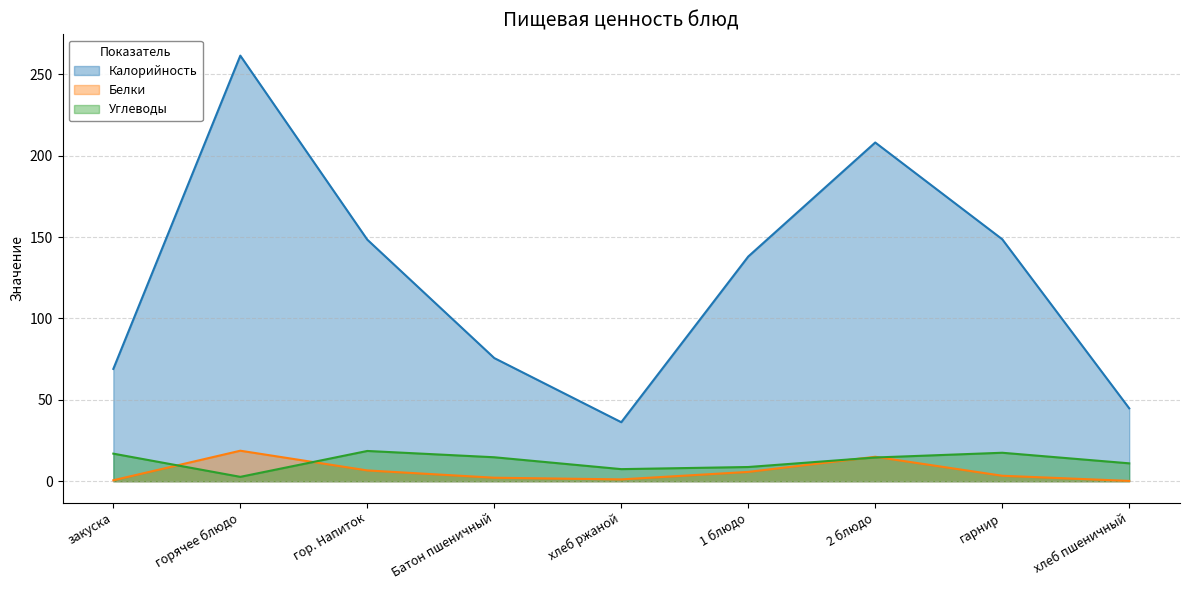

The value of Белки at 1 блюдо is 5.7. True or false?

True